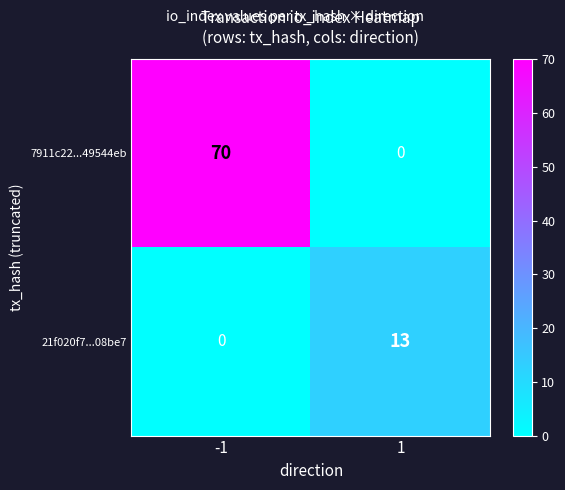

The 7911c22...49544eb series shows 0 at 1. True or false?

True